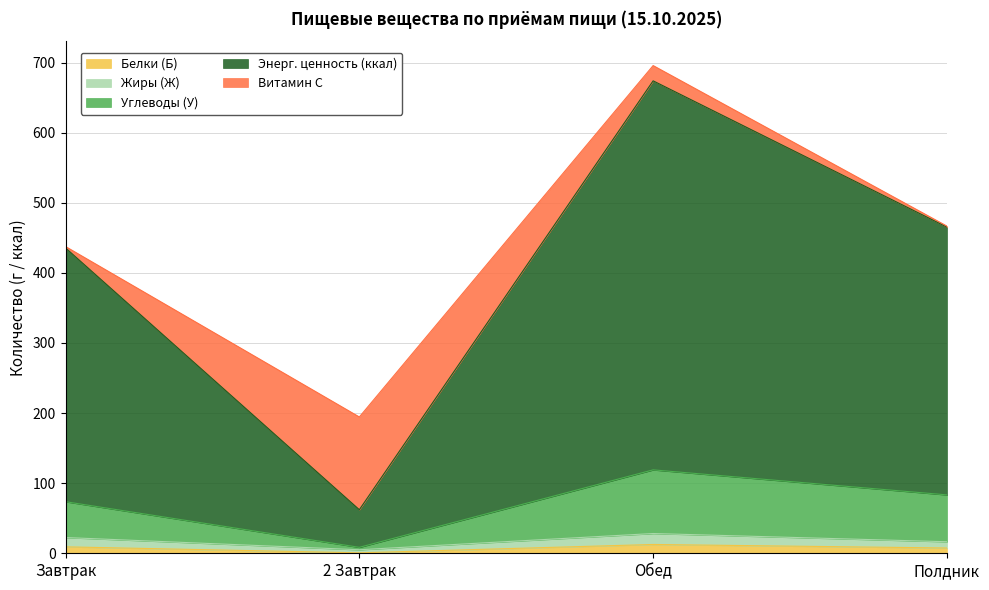

At which category does Энерг. ценность (ккал) reach its first local valley?

2 Завтрак